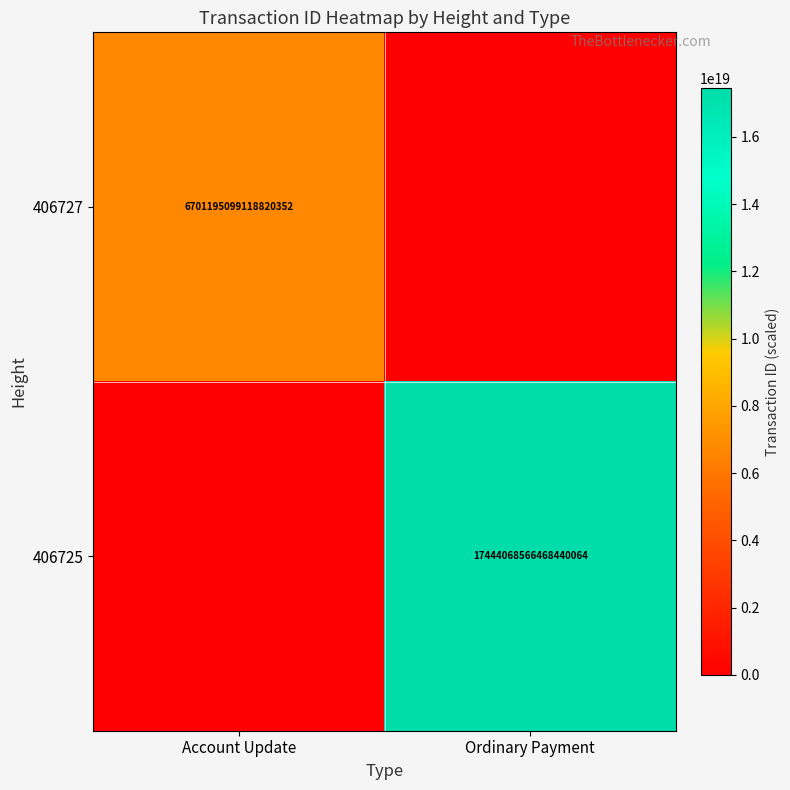

Is it true that 406725 equals 30662915623126396928 at Ordinary Payment?

False